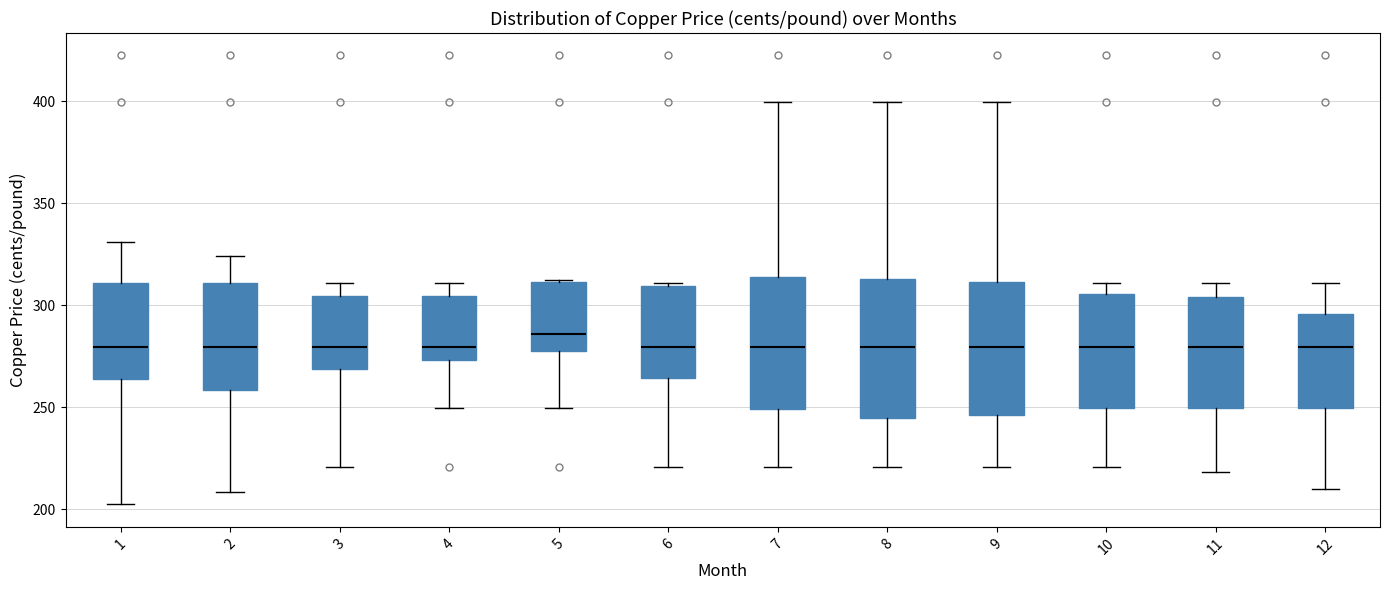

Reading left to right, transcribe this box plot: for each box, give where its median line is, the range the box spans, and where its two whiskers end, as read against the y-axis. The values are not printed on the chart, so give them approximately, as read against the axis.

1: median 280, box 265 to 310, whiskers 200 to 330
2: median 280, box 260 to 310, whiskers 210 to 325
3: median 280, box 270 to 305, whiskers 220 to 310
4: median 280, box 275 to 305, whiskers 250 to 310
5: median 285, box 280 to 310, whiskers 250 to 310
6: median 280, box 265 to 310, whiskers 220 to 310 (just above the box's upper edge)
7: median 280, box 250 to 315, whiskers 220 to 400
8: median 280, box 245 to 315, whiskers 220 to 400
9: median 280, box 245 to 310, whiskers 220 to 400
10: median 280, box 250 to 305, whiskers 220 to 310
11: median 280, box 250 to 305, whiskers 220 to 310
12: median 280, box 250 to 295, whiskers 210 to 310